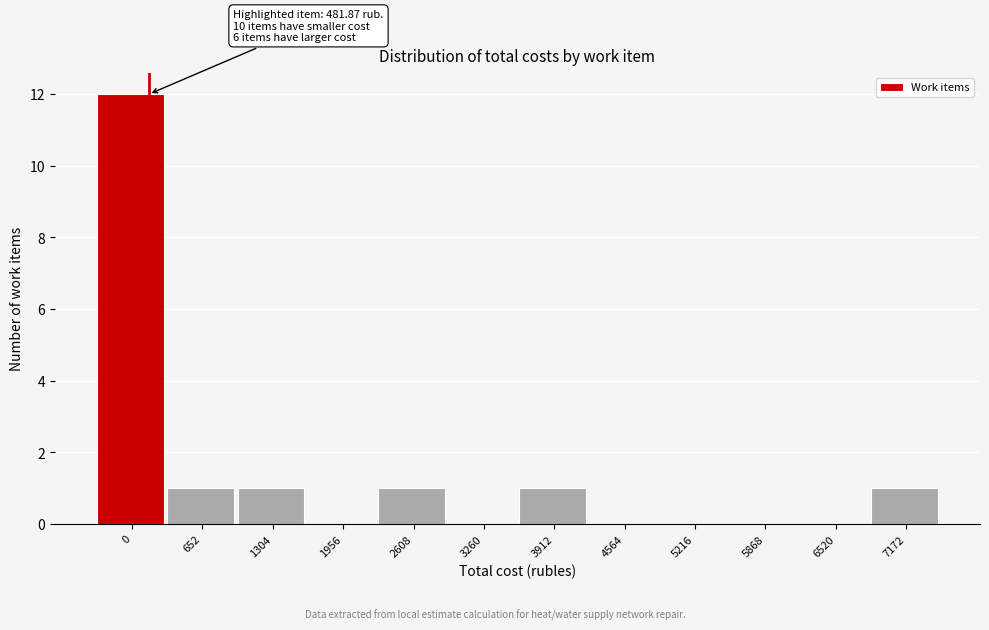

Reading left to right, what are all the values shown in this chart?

0=12	652=1	1304=1	1956=0	2608=1	3260=0	3912=1	4564=0	5216=0	5868=0	6520=0	7172=1